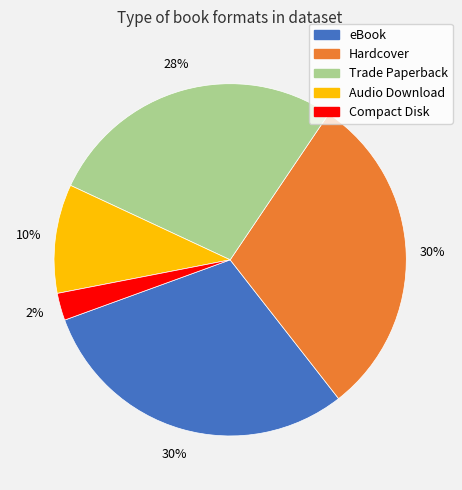

Approximately how many times larger is the value at Compact Disk compared to eBook?

0.1